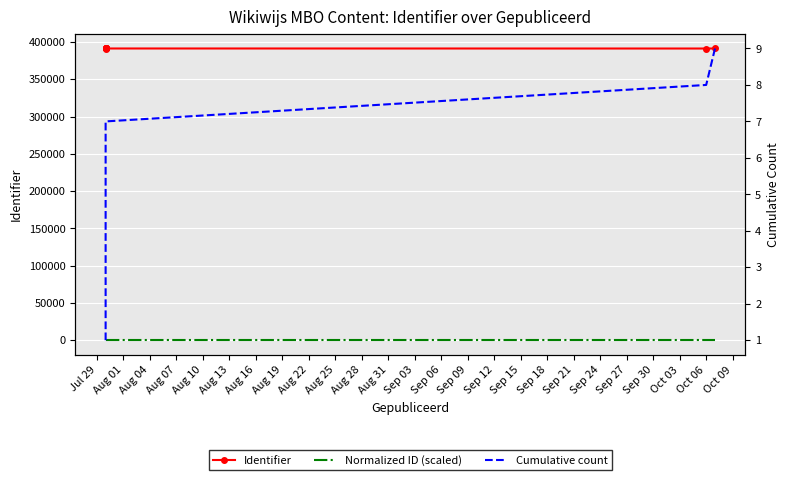

Reading left to right, list all the values displayed in this chart.

Identifier: 391136.0	391175.0	391180.0	391182.0	391184.0	391187.0	391192.0	391140.0	391177.0
Normalized ID (scaled): 100.0	100.0	100.0	100.0	100.0	100.0	100.0	100.0	100.0
Cumulative count: 1.0	2.0	3.0	4.0	5.0	6.0	7.0	8.0	9.0